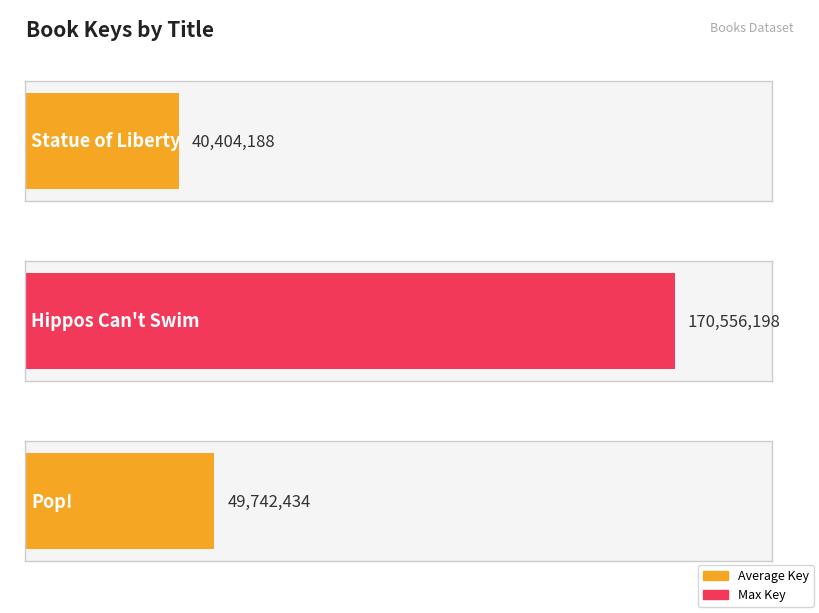

Which category has the highest value across all series?

Hippos Can't Swim